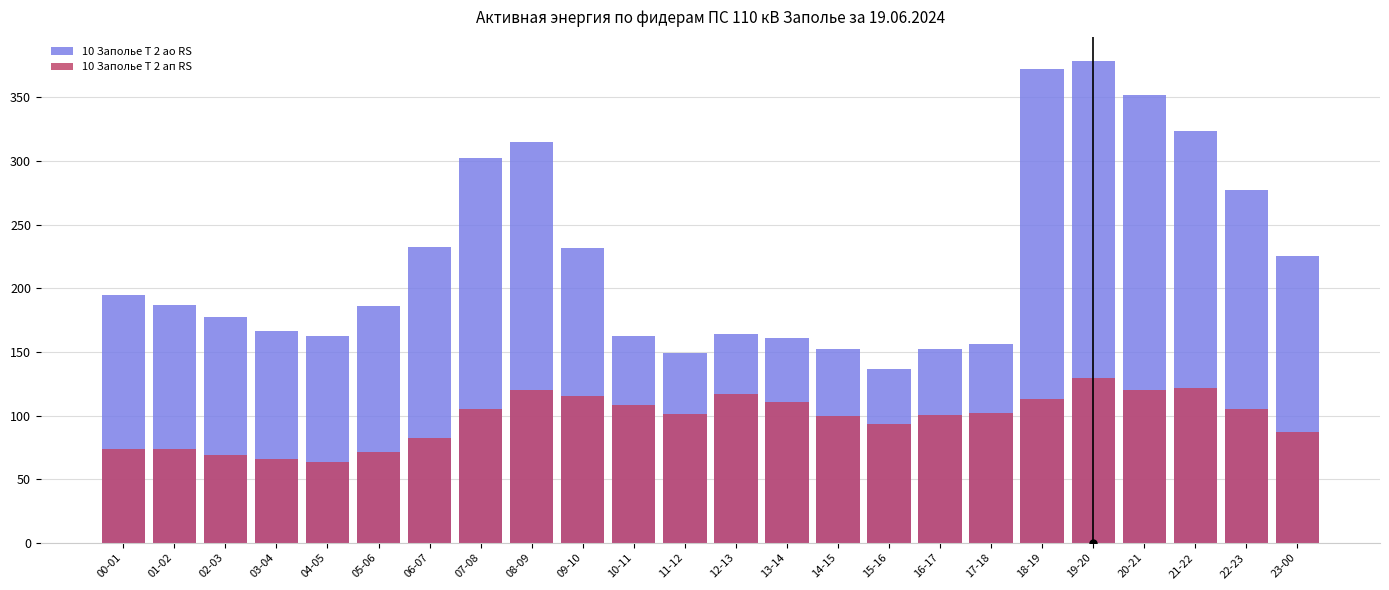

List the series in order of their overall mean, lowest first.

10 Заполье Т 2 ап RS, 10 Заполье Т 2 ао RS